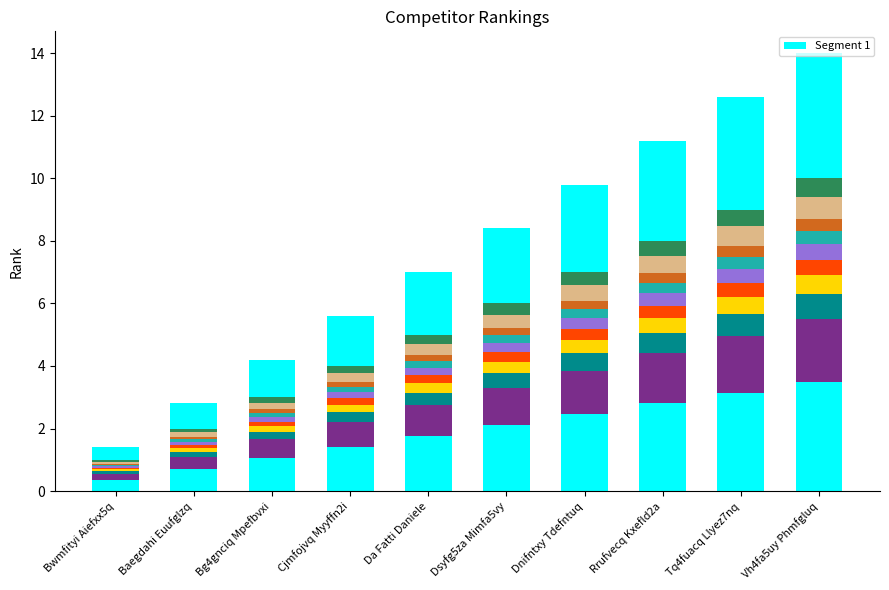

What is the smallest value displayed?

0.3